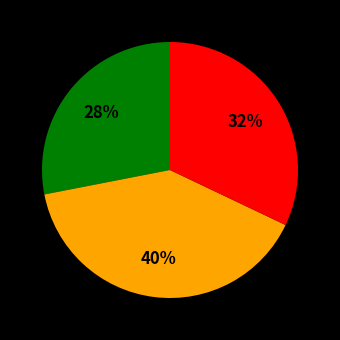

How many segments does this pie chart have?

3